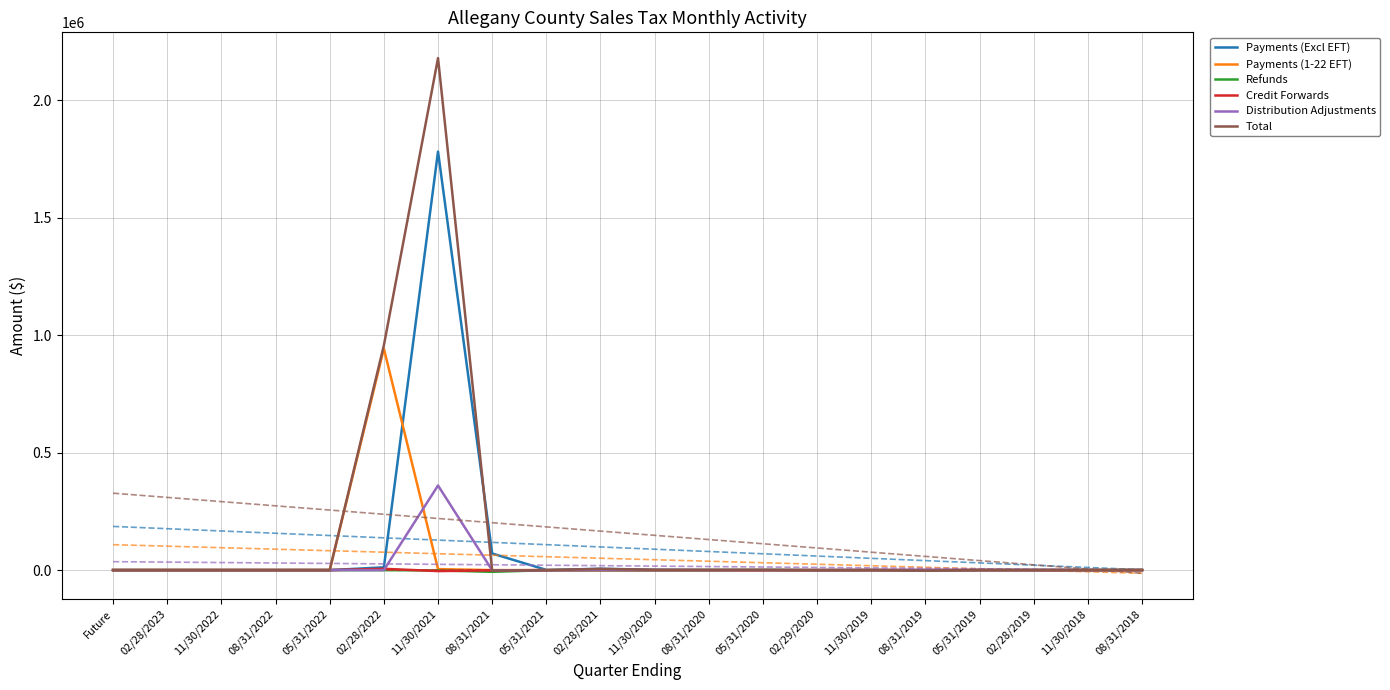

What is the maximum value for Credit Forwards?

5419.0